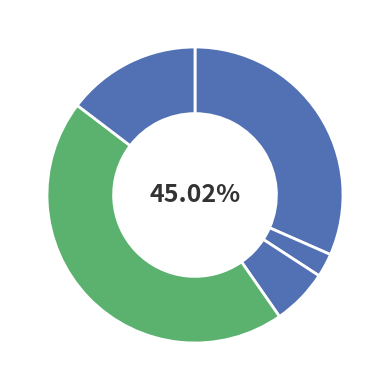

How many slices are in this pie chart?

5